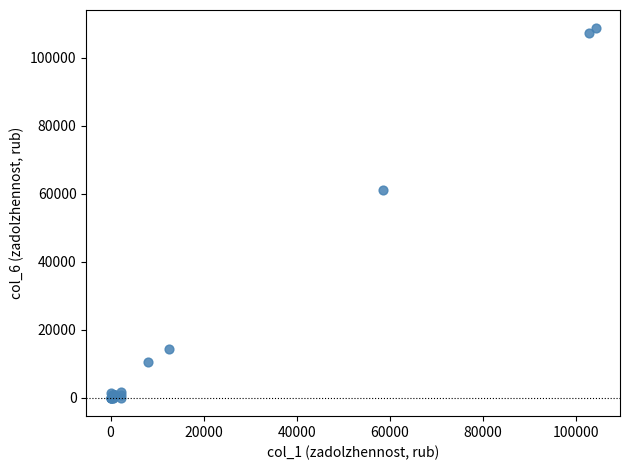

What Y value in the scatter plot is closest to 54339?

61048.0